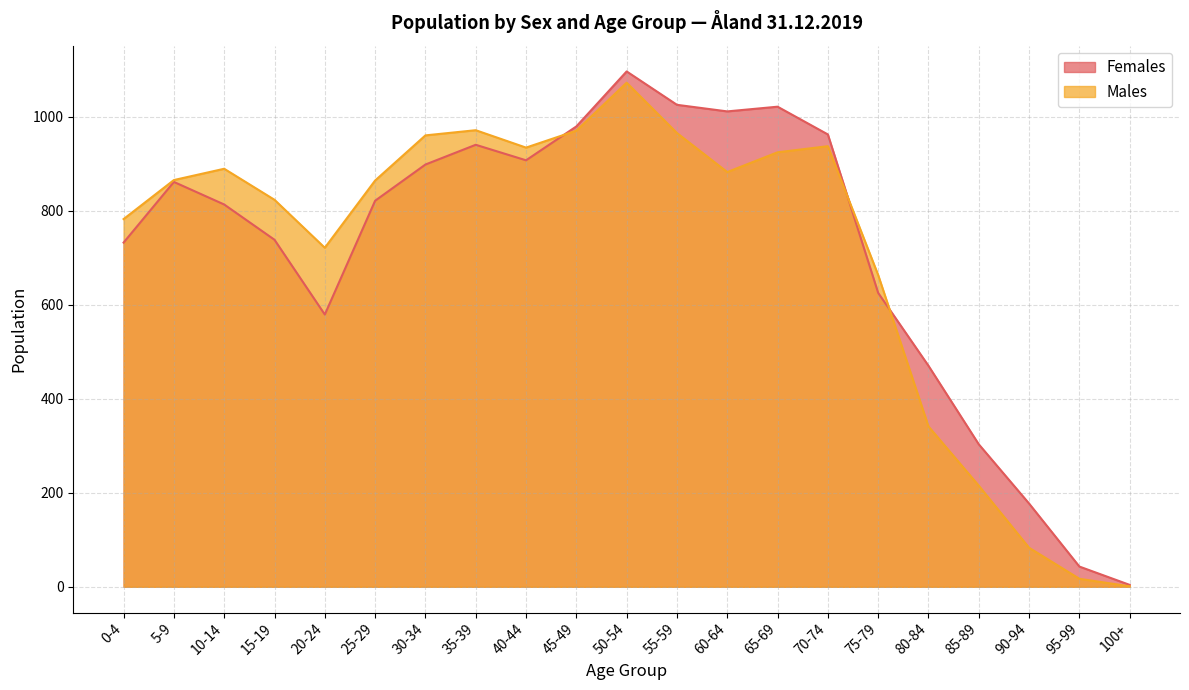

How many data points in Females are less than 821?

10